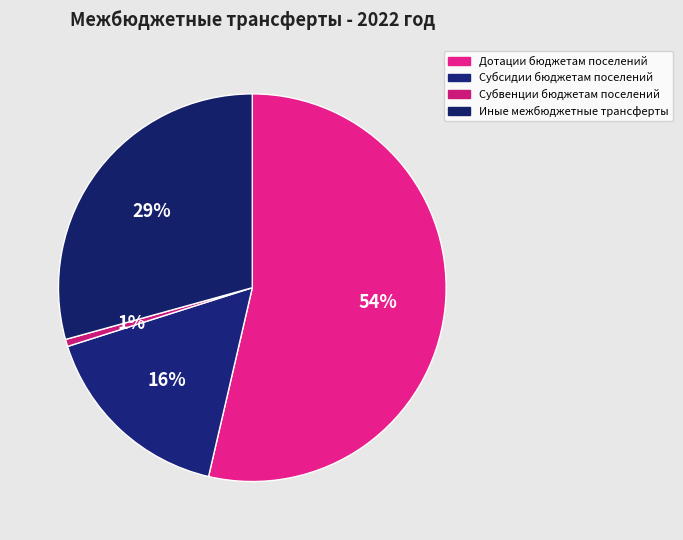

How many slices are in this pie chart?

4